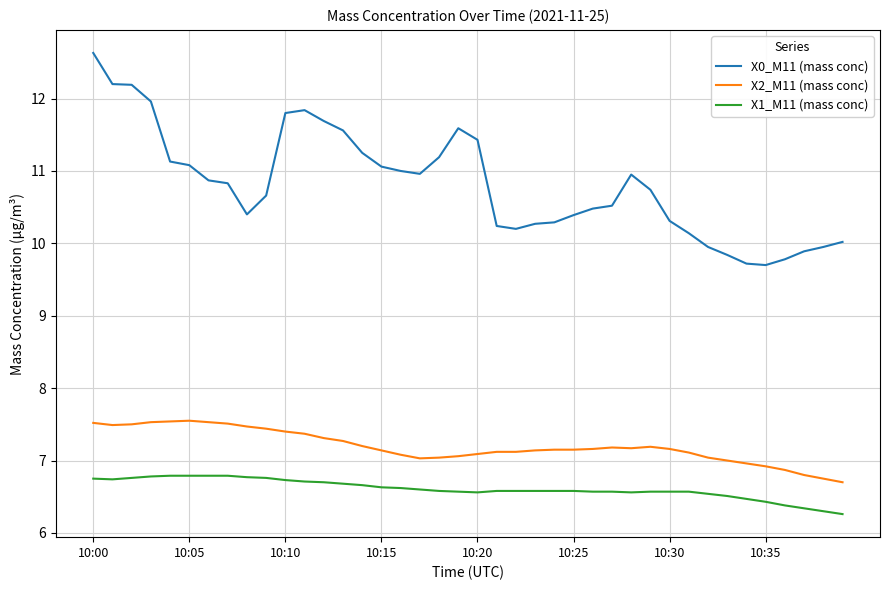

What is the minimum value for X2_M11 (mass conc)?

6.7